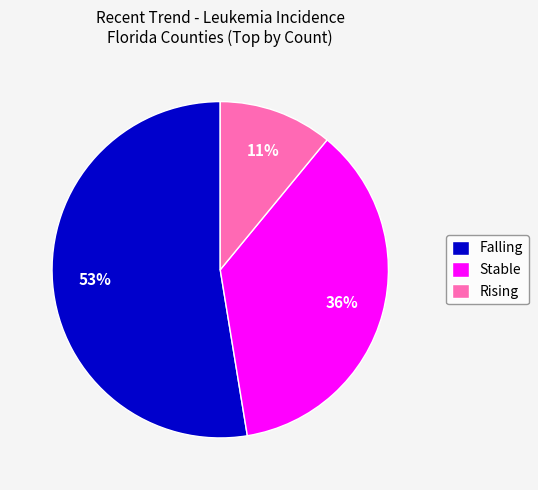

Approximately how many times larger is the value at Stable compared to Rising?

3.3